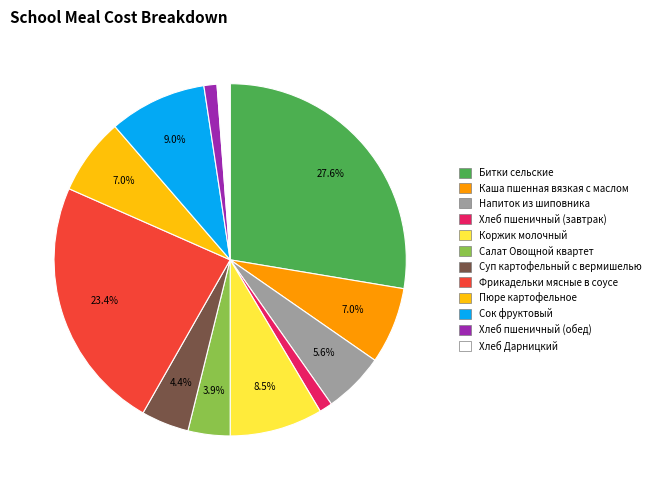

Count the number of slices in the pie.

12